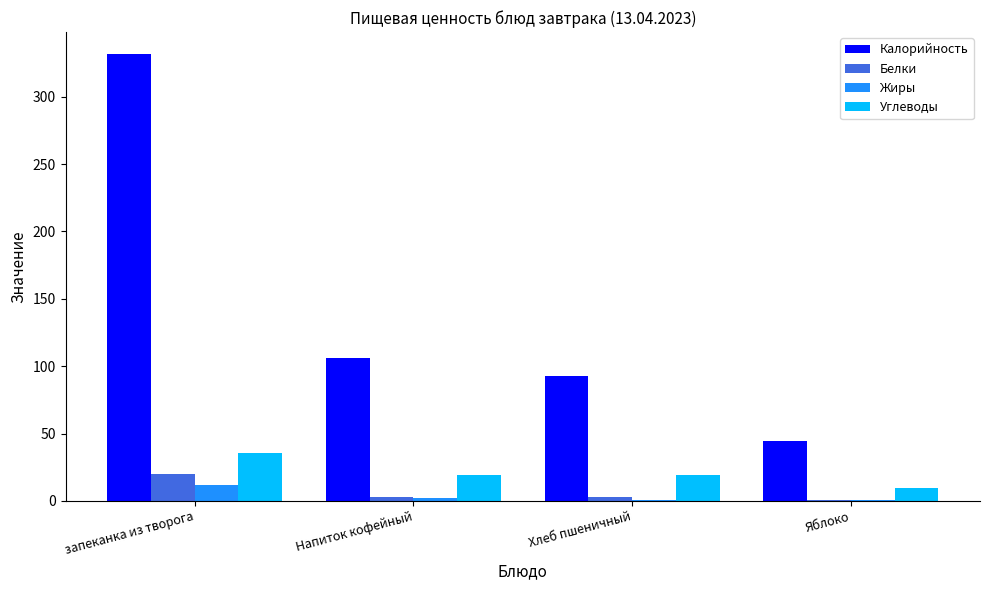

What is the sum of all Углеводы values?

83.8